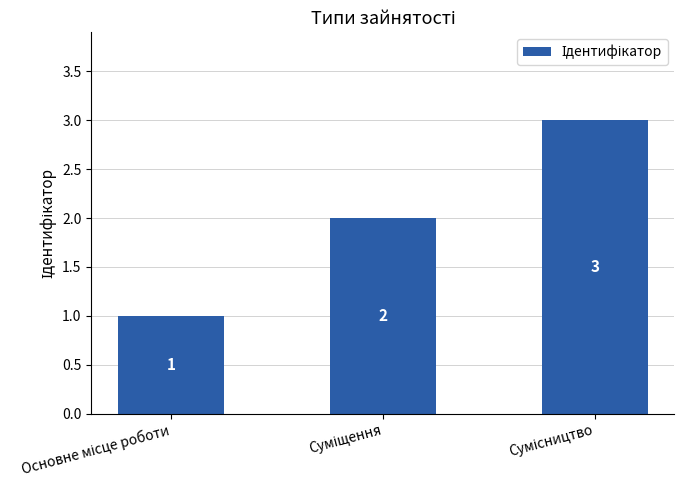

What is the greatest value displayed?

3